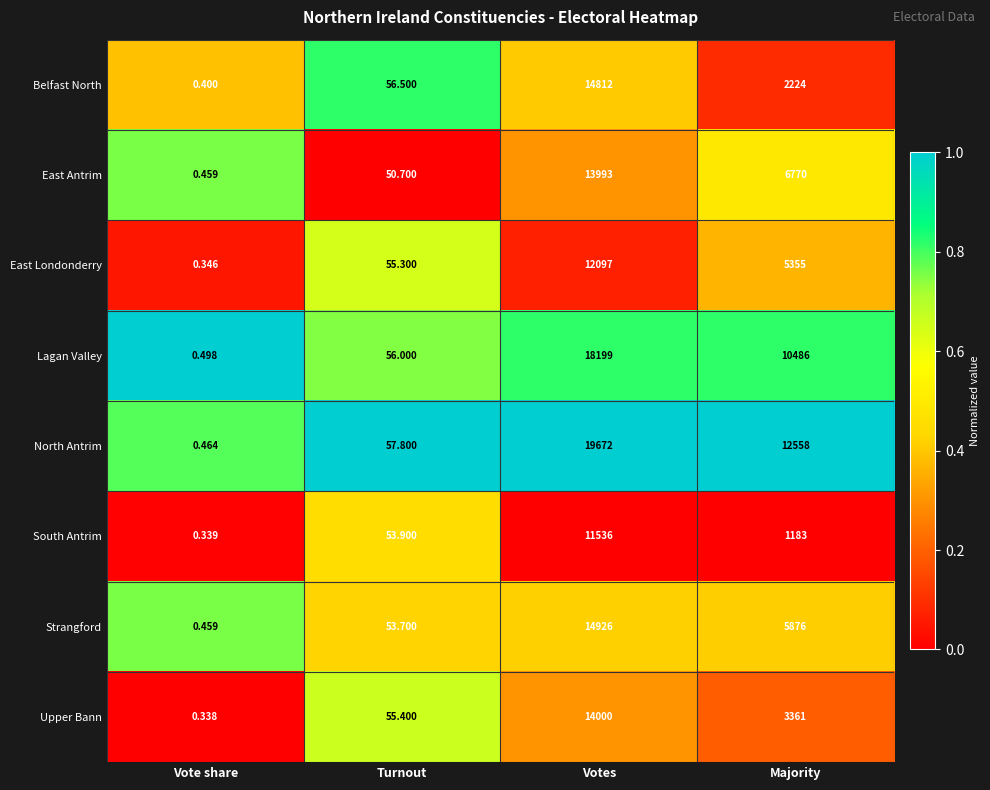

At which label is North Antrim closest to 9836?

Majority